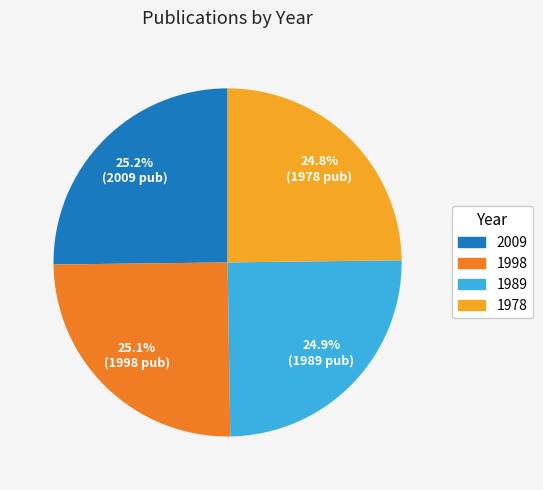

Is it true that 1998 is 12% of the pie?

False